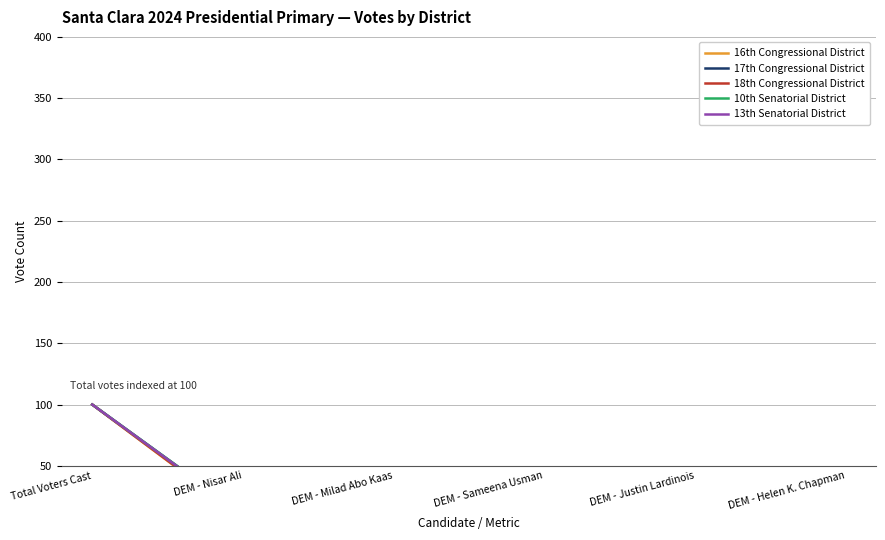

What is the difference between the maximum and second lowest values in the 17th Congressional District series?

86.8